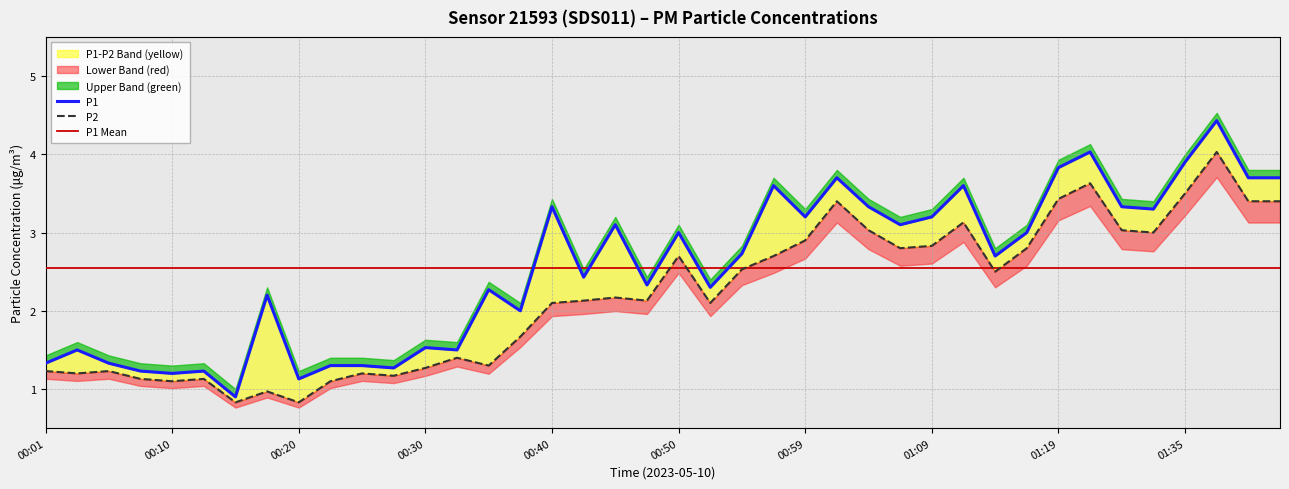

Which category has the highest value across all series?

01:38